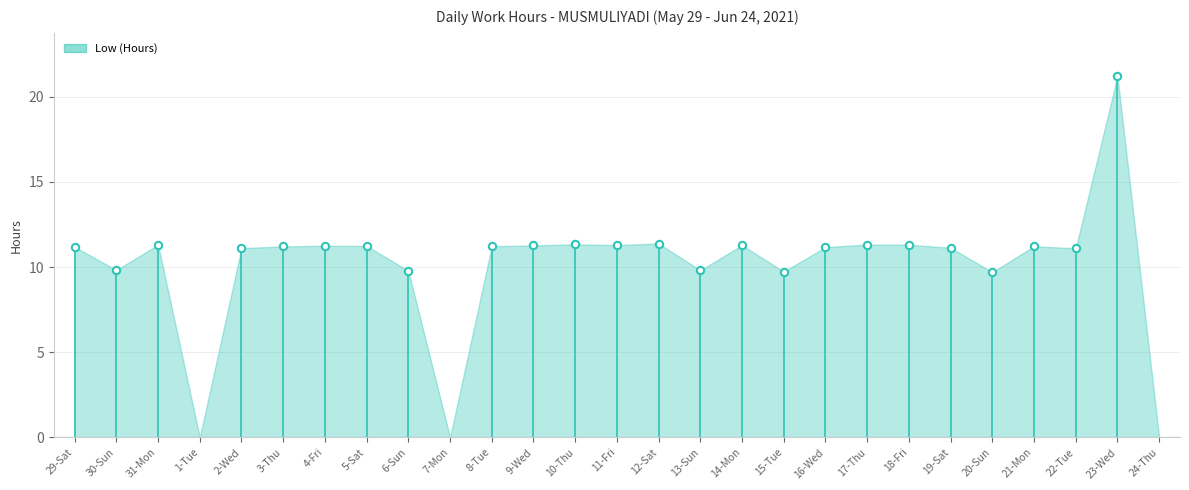

What is the range of X values (max minus min)?

25.0